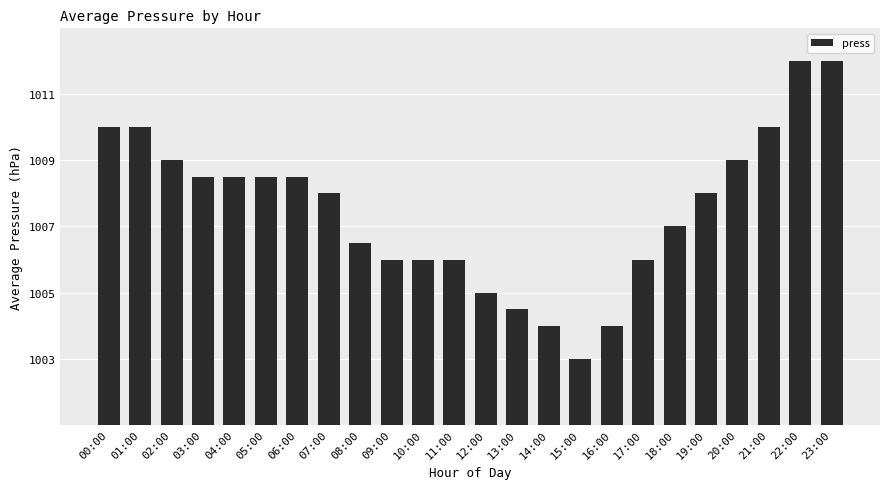

What is the label of the 6th bar from the right?

18:00